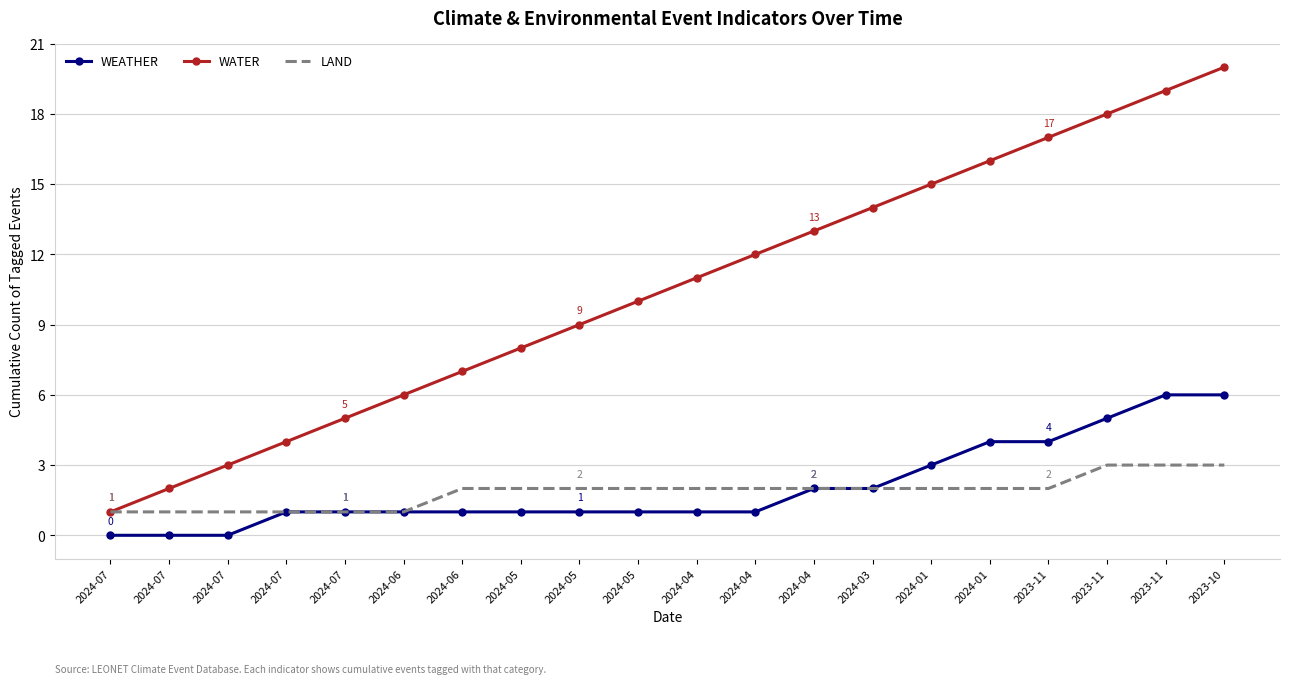

Which series has the widest spread of values?

WATER